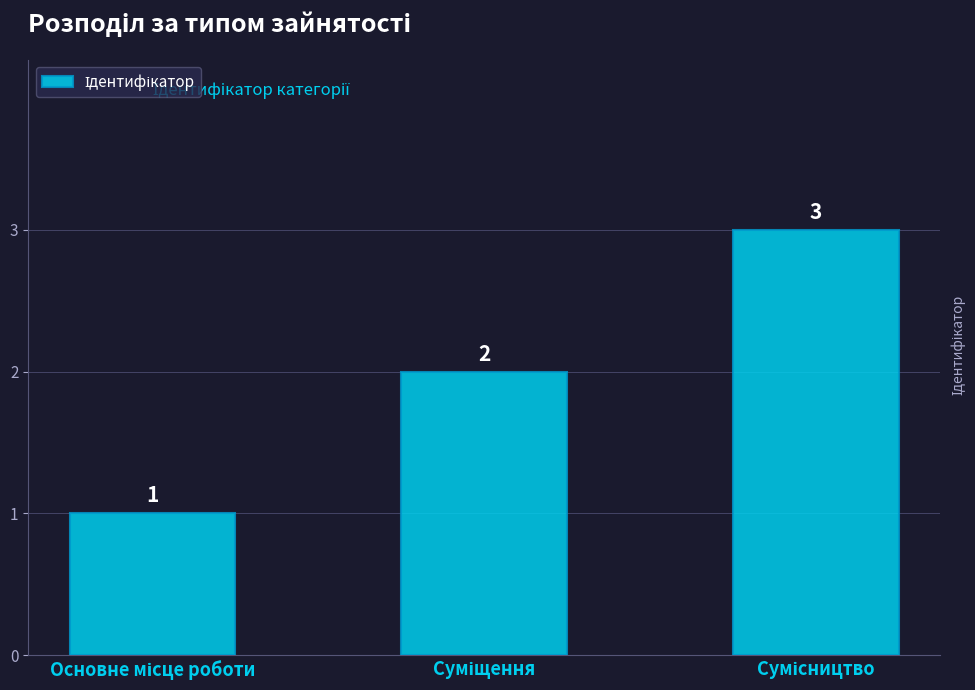

How many values are below 2?

1